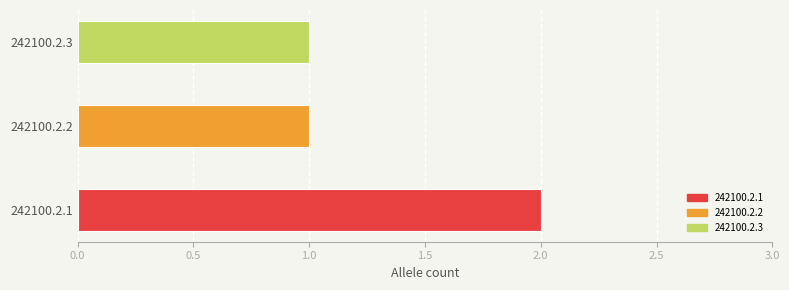

How many bars are there in total?

3